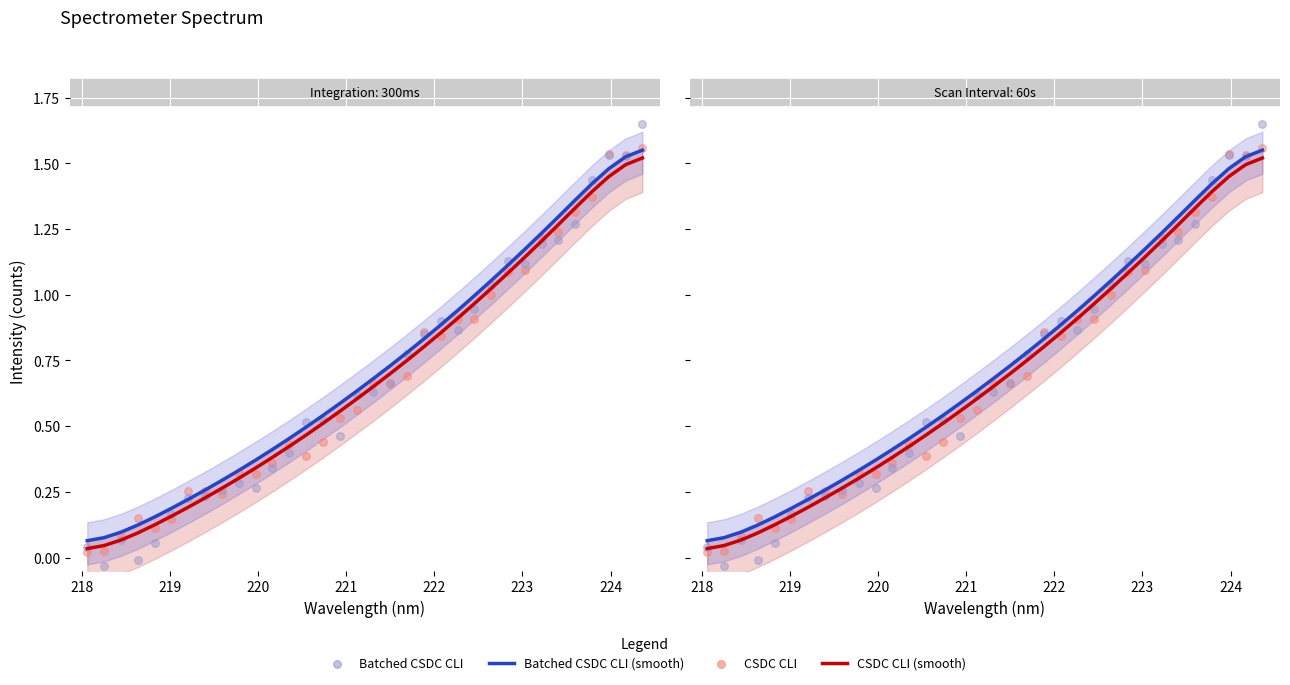

At how many categories does at least one series exceed 0?

34